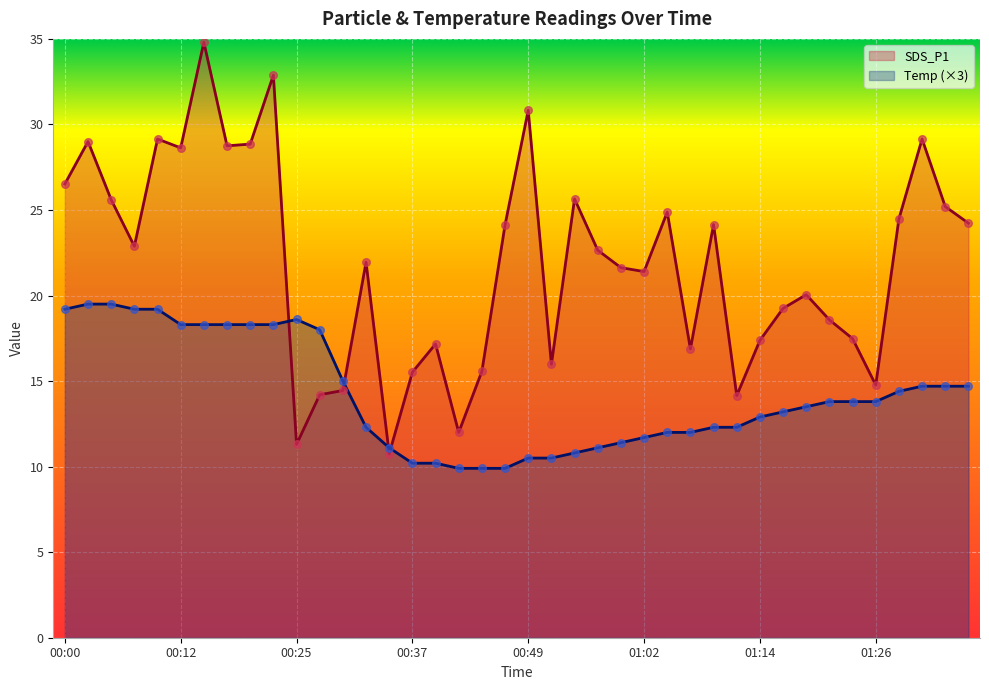

Which series reaches the minimum Y coordinate?

Temp